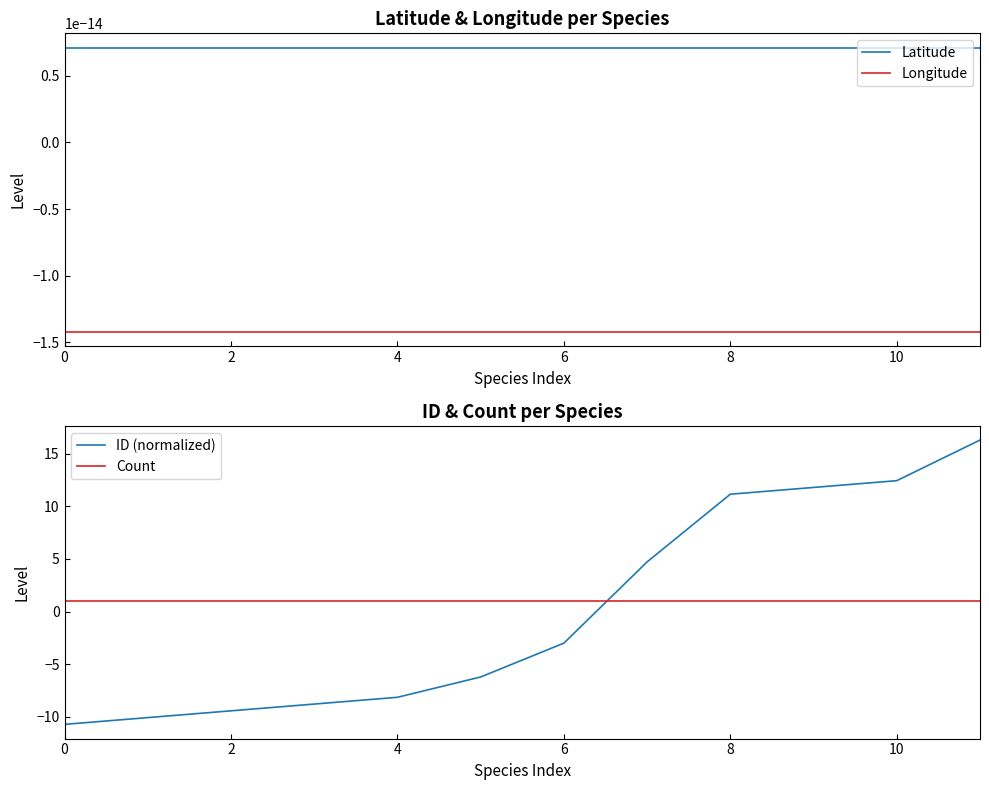

Which series has the largest total across all categories?

Count